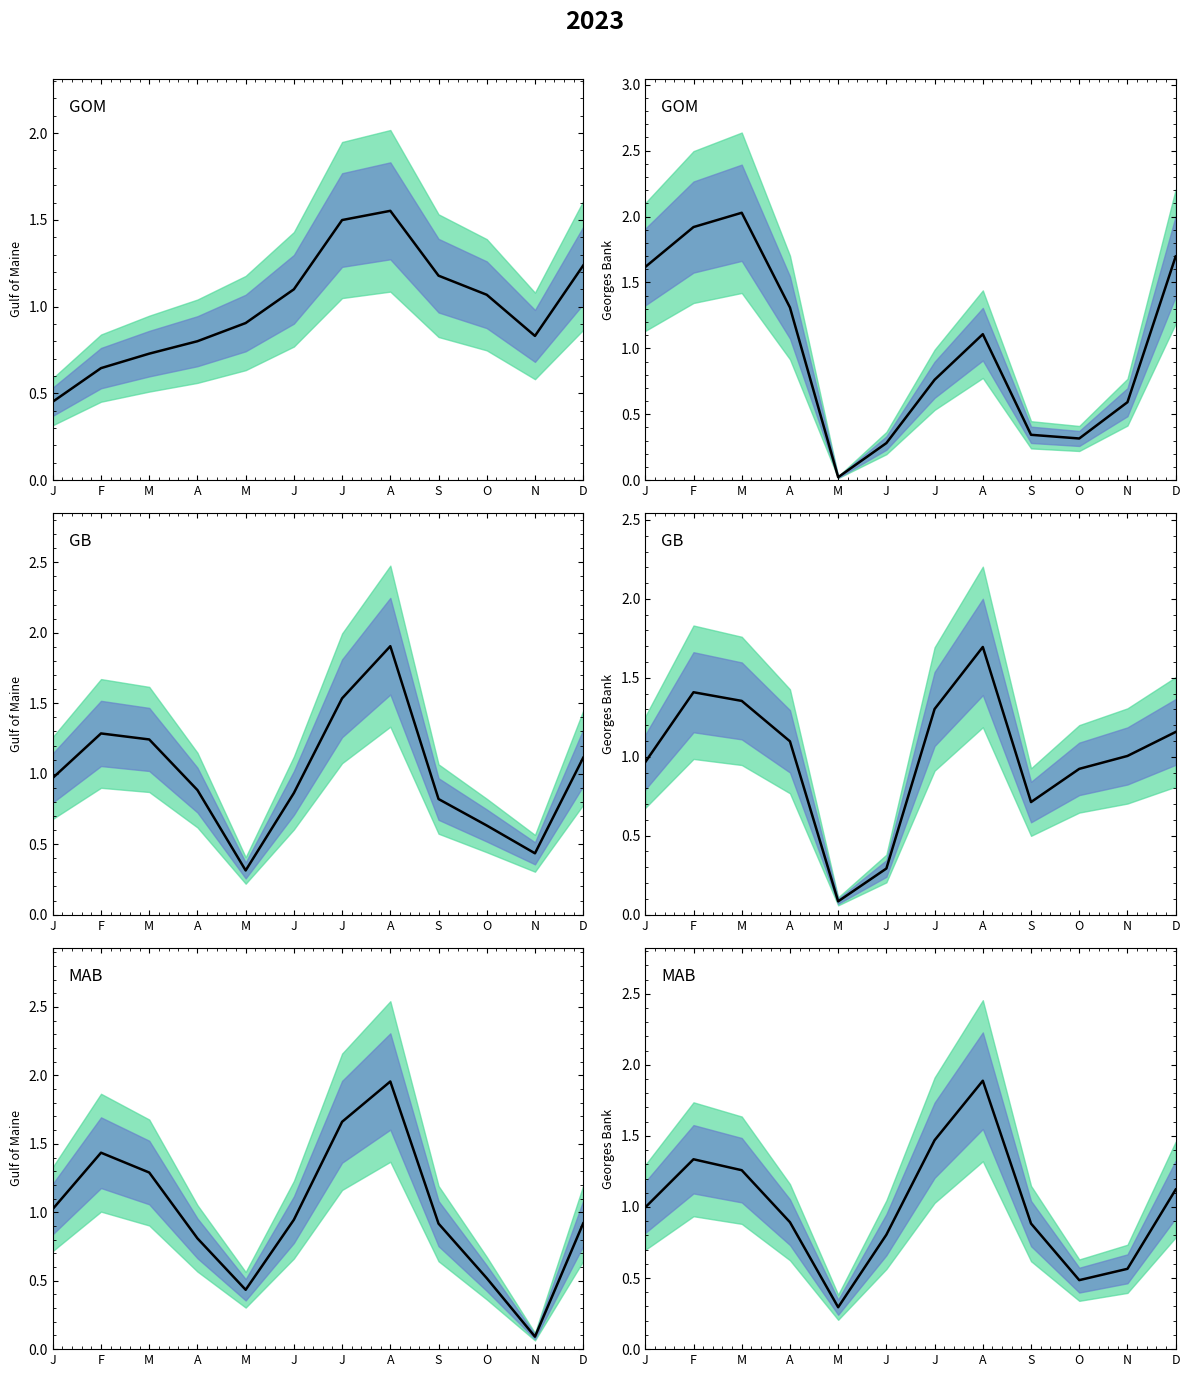

Does the chart have visible grid lines?

No